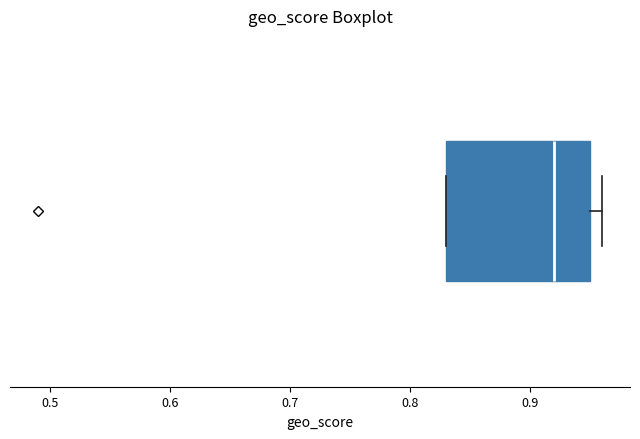

Read this box plot against the x-axis: the position of the median line, the range covered by the box, and the ends of both whiskers. The values are not printed on the chart, so give them approximately, as read against the axis.

median 0.92, box 0.83 to 0.95, whiskers 0.83 to 0.96